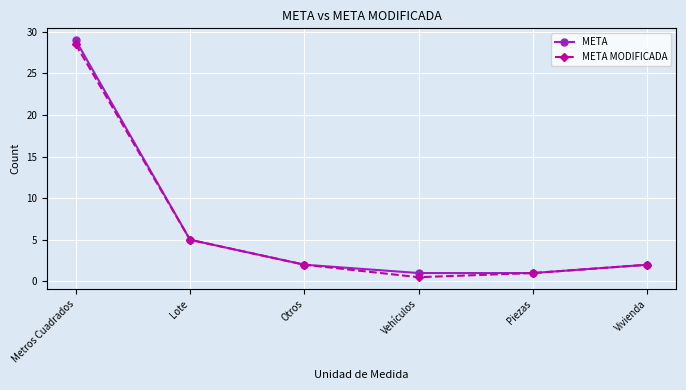

At how many categories does at least one series exceed 26?

1